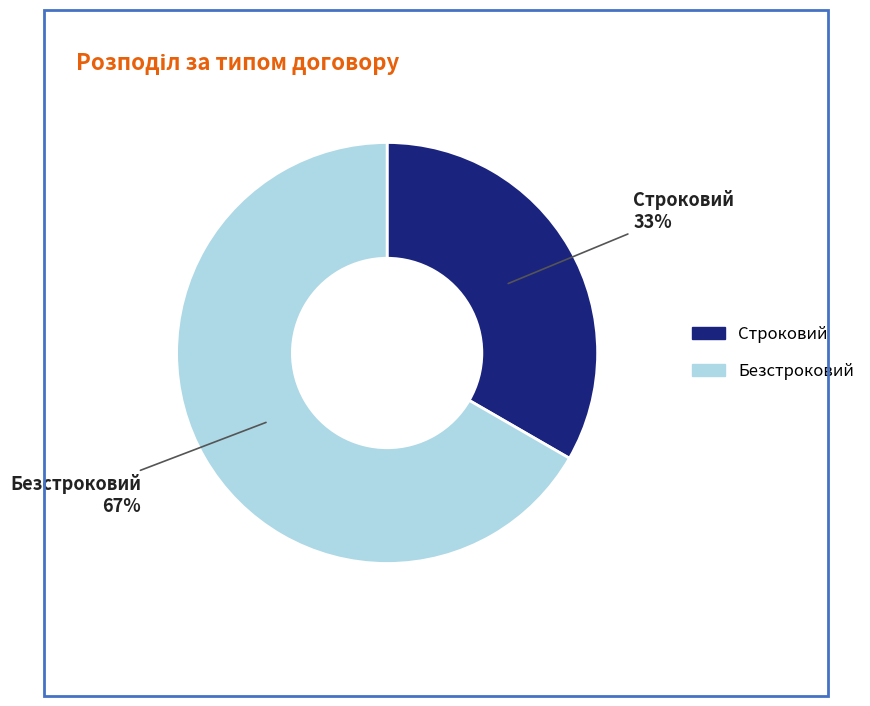

True or false: Строковий accounts for 20% of the total.

False